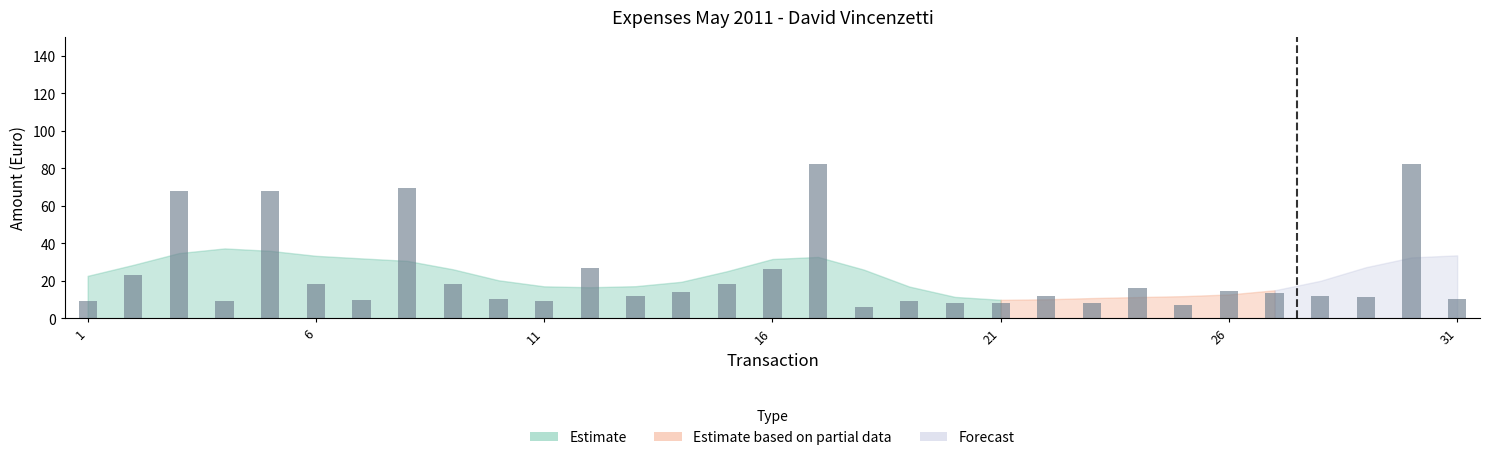

What is the minimum value shown in the chart?

6.0